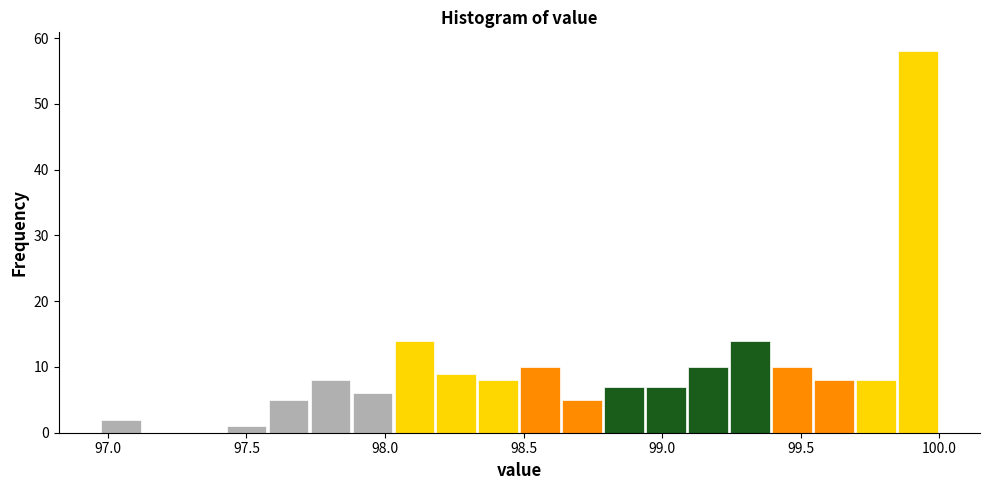

Around what value on the x-axis is the tallest bar? Give the approximate position of its centre, as read against the axis.

99.90